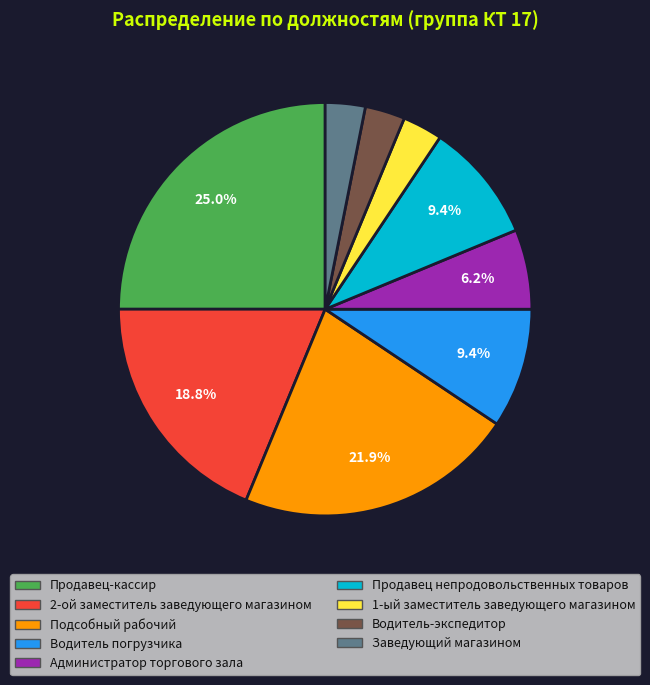

Which category has the biggest portion of the pie?

Продавец-кассир